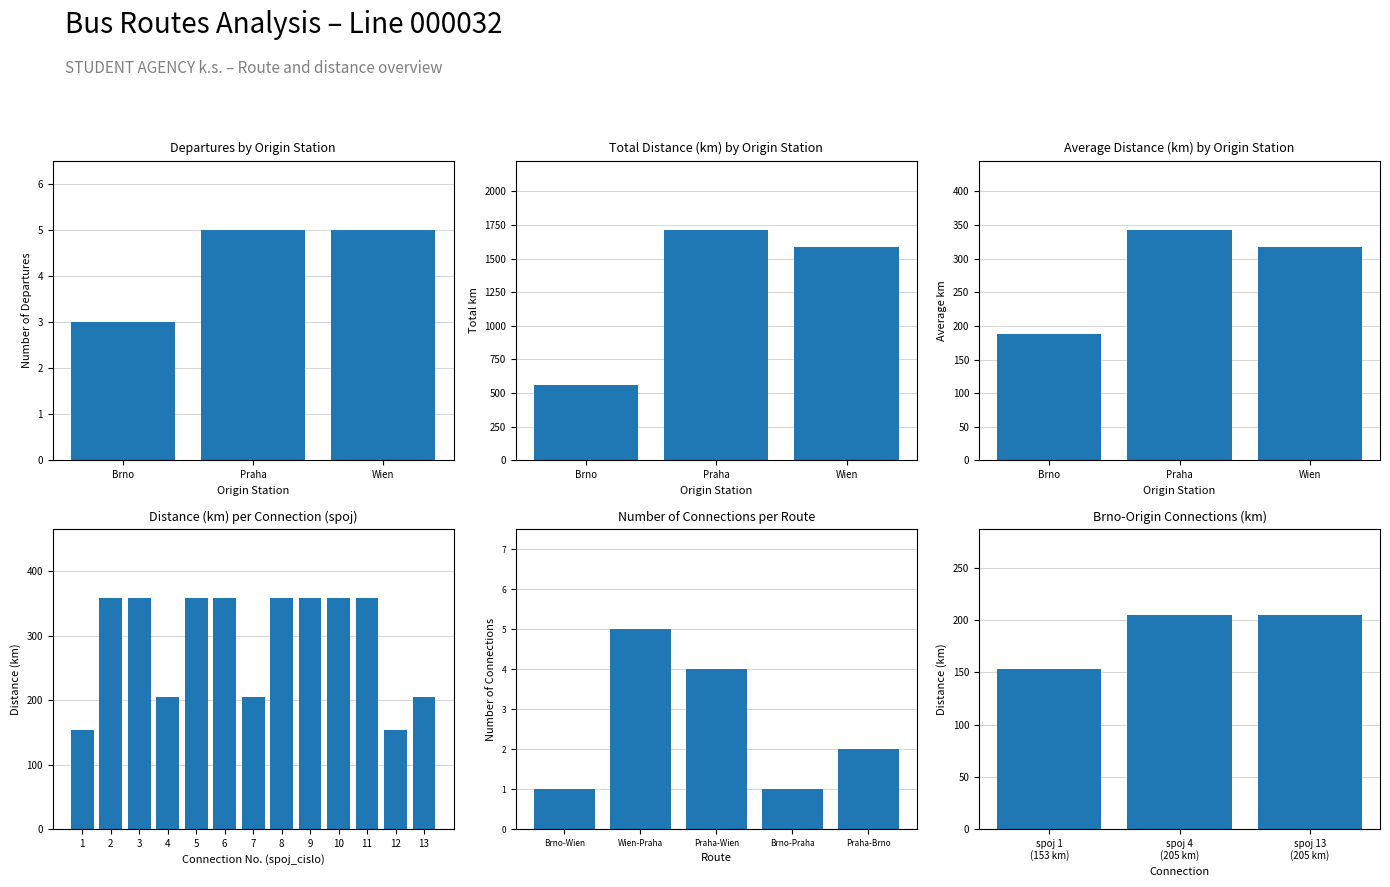

Reading left to right, transcribe all the data shown in this chart.

153	358	358	205	358	358	205	358	358	358	358	153	205